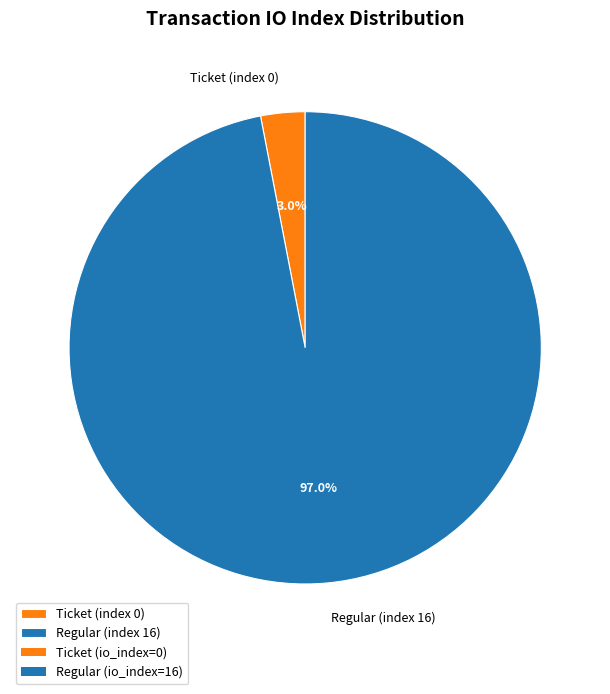

To the nearest percent, what is the combined percentage of Regular (index 16) and Ticket (index 0)?

100%